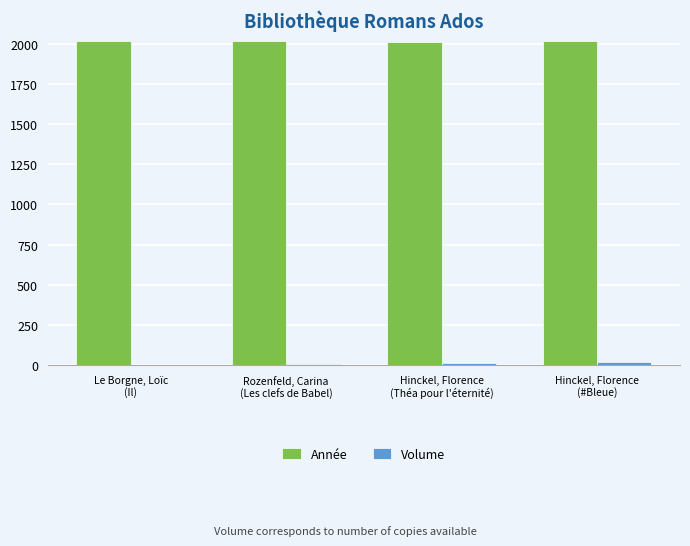

What is the average value of the Année series?

2015